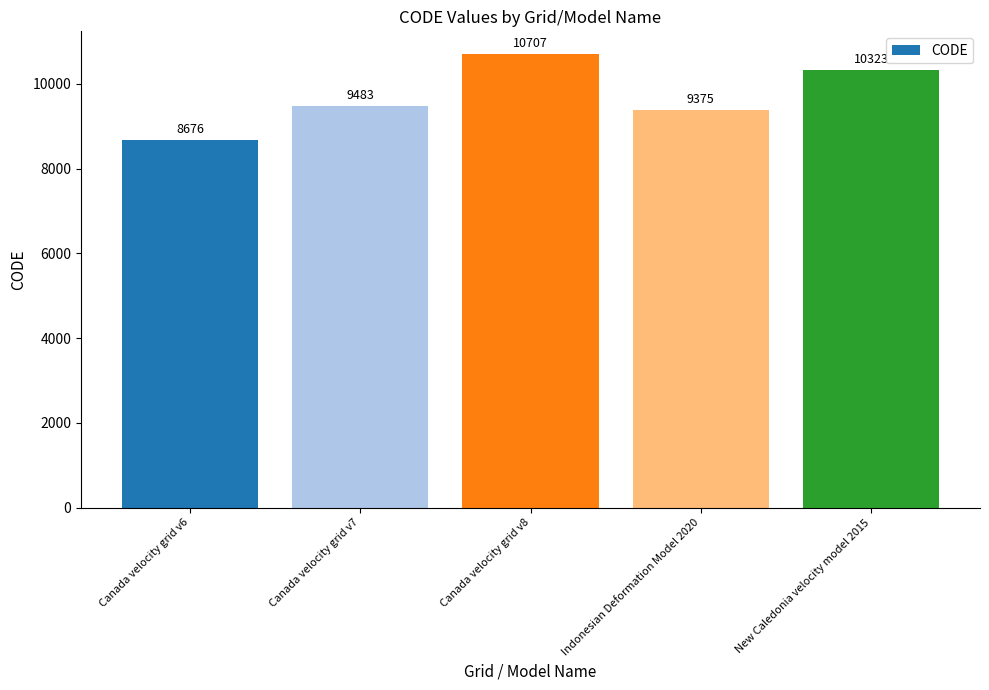

List the labels in order of value, smallest first.

Canada velocity grid v6, Indonesian Deformation Model 2020, Canada velocity grid v7, New Caledonia velocity model 2015, Canada velocity grid v8